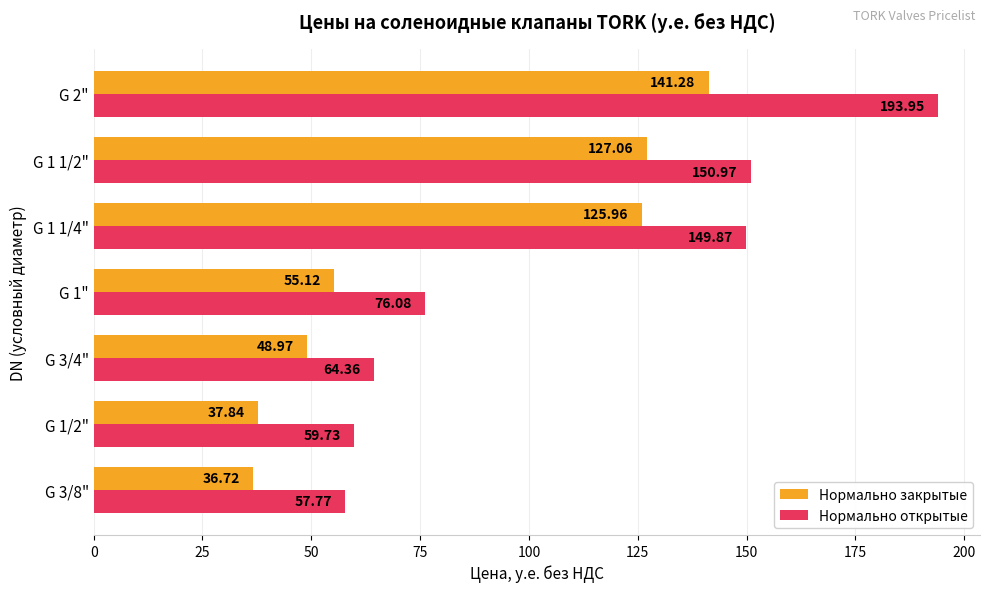

At which category is the sum across all series the highest?

G 2"